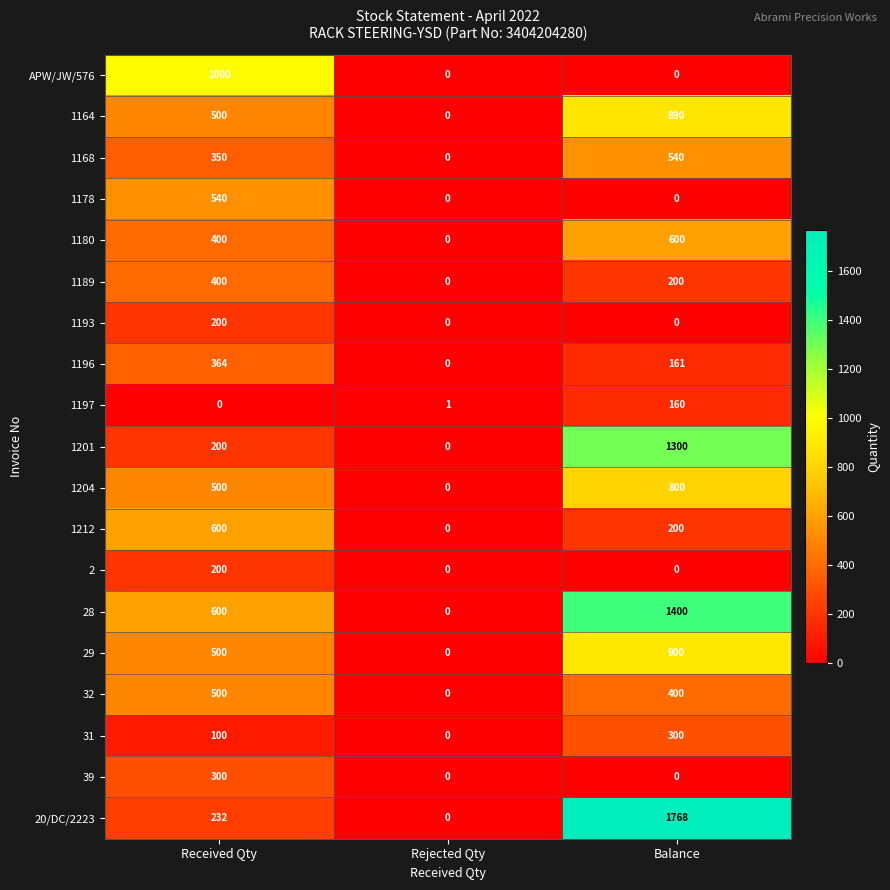

Which series has the widest spread of values?

20/DC/2223